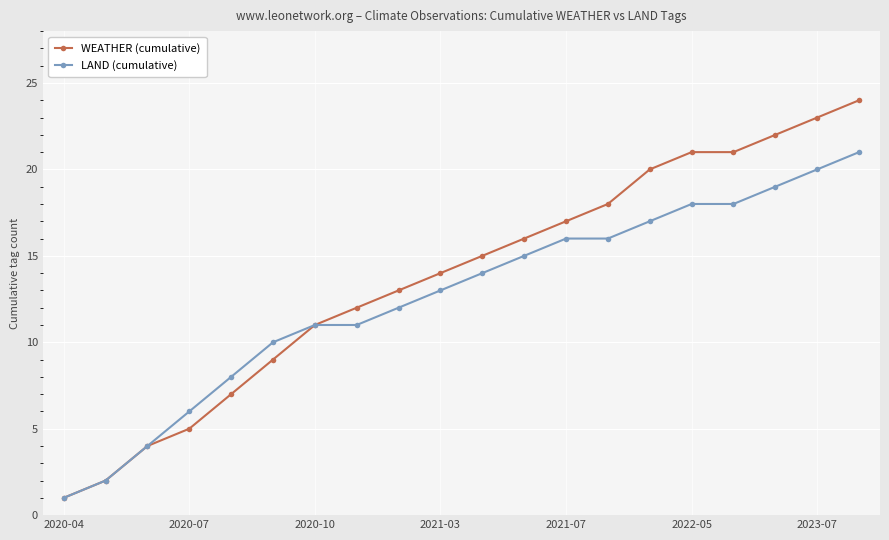

What is the maximum value for WEATHER (cumulative)?

24